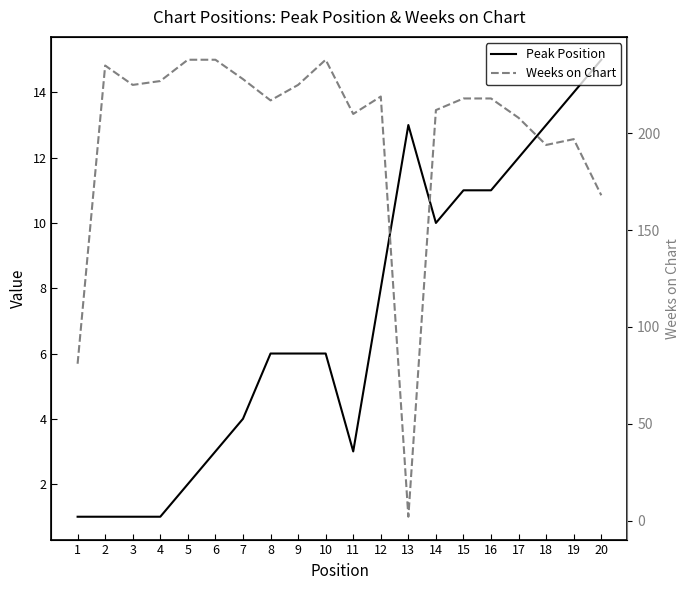

What is the total value across all series at 17?

220